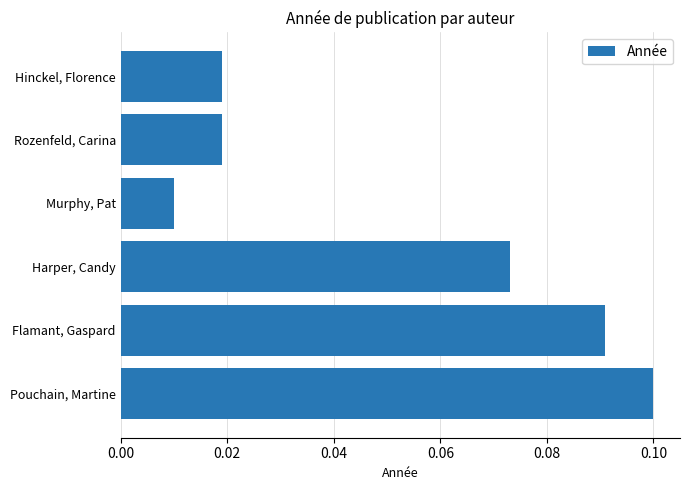

True or false: the data shows 0.2 at Pouchain, Martine.

False